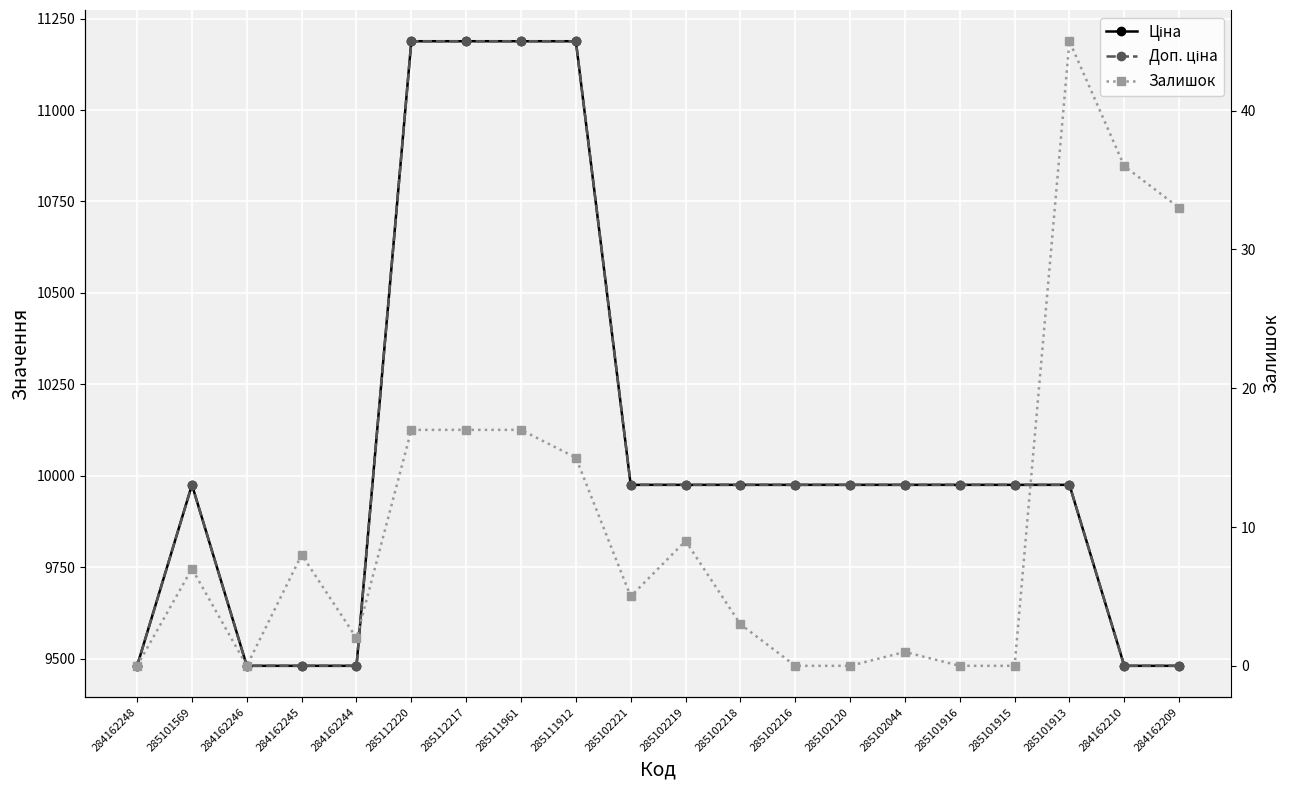

Rank the categories by Доп. ціна value from lowest to highest.

284162248, 284162246, 284162245, 284162244, 284162210, 284162209, 285101569, 285102221, 285102219, 285102218, 285102216, 285102120, 285102044, 285101916, 285101915, 285101913, 285112220, 285112217, 285111961, 285111912